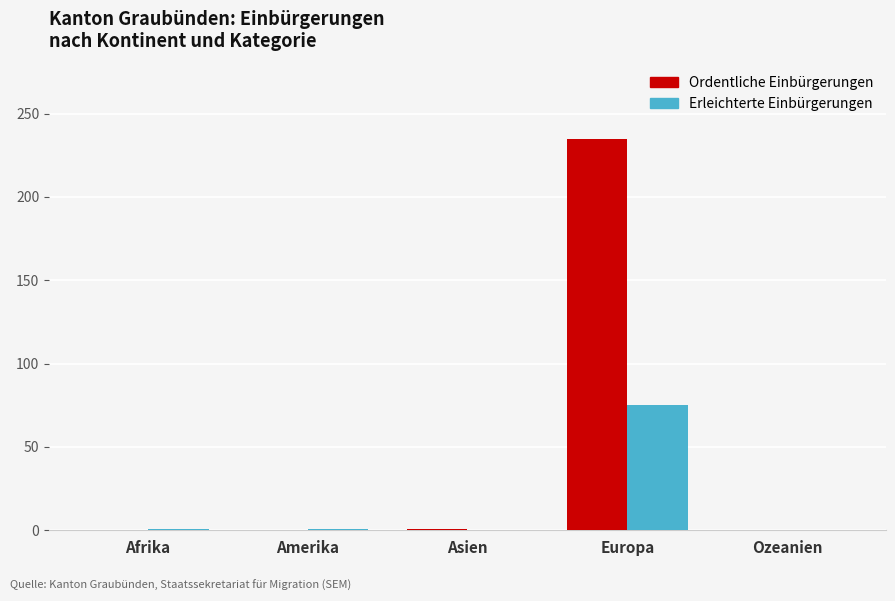

How many groups of bars are there?

5